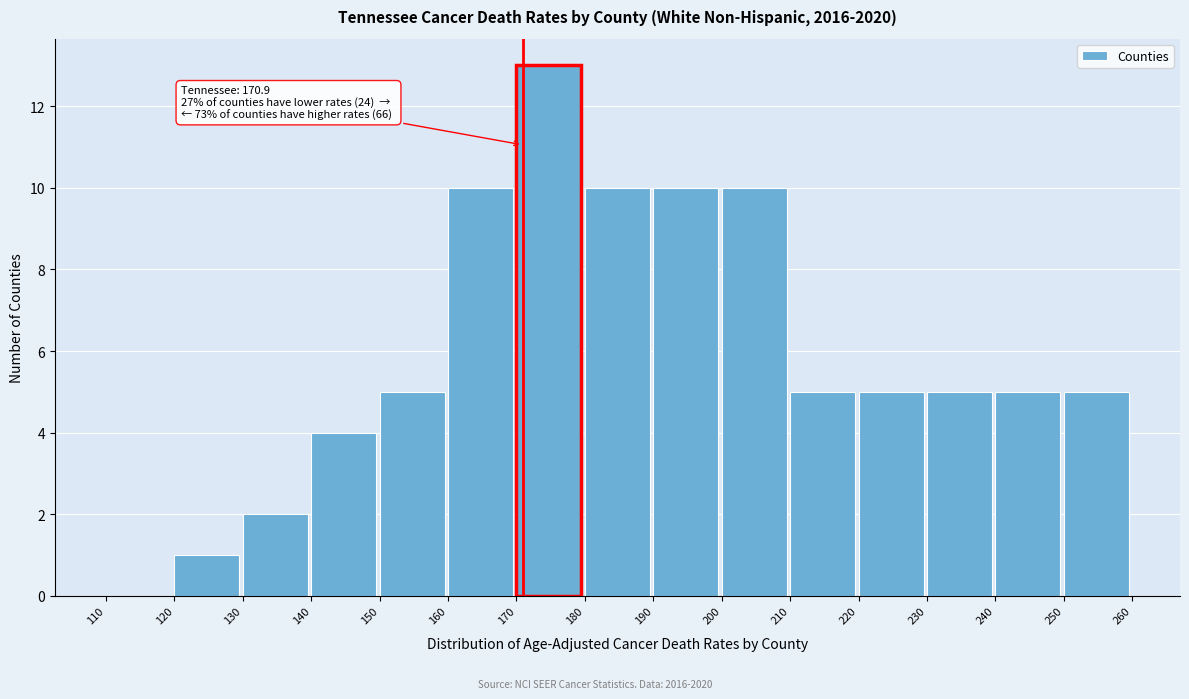

Which range on the x-axis has the tallest bar?

170 to 180